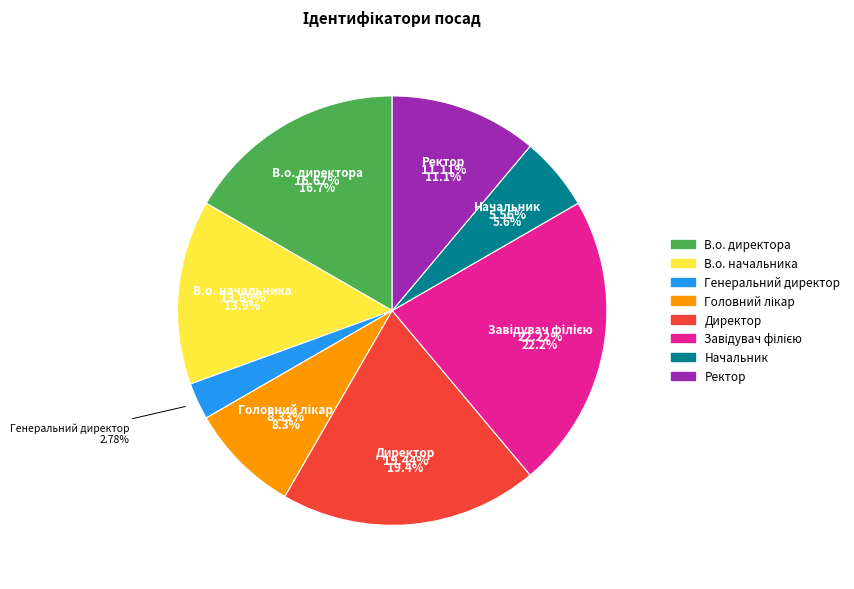

Which slice is the smallest?

Генеральний директор